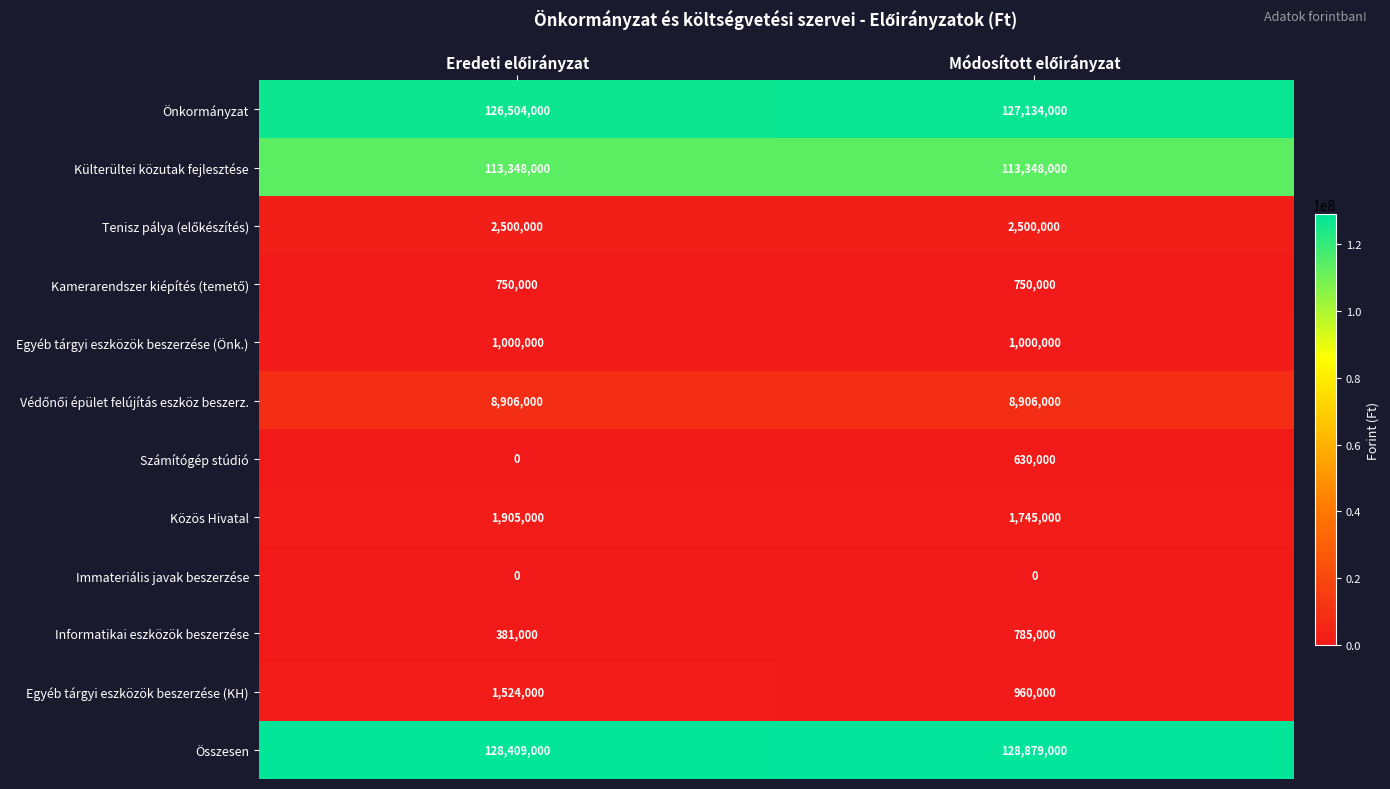

How many data points does each series have?

2